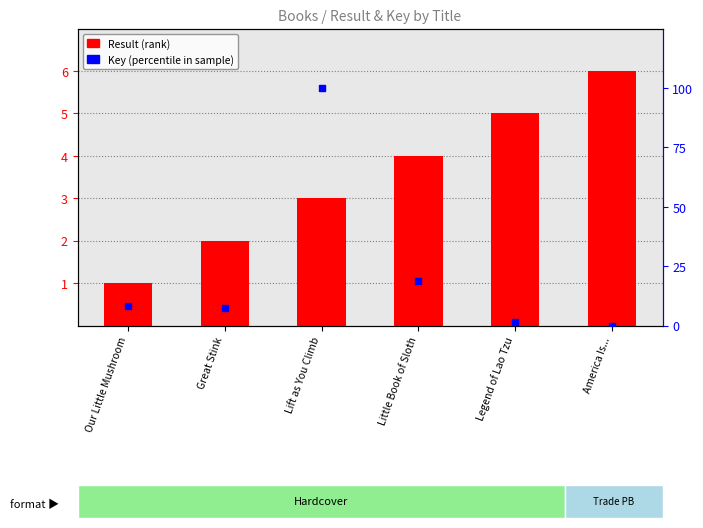

At which category is the sum across all series the highest?

Lift as You Climb